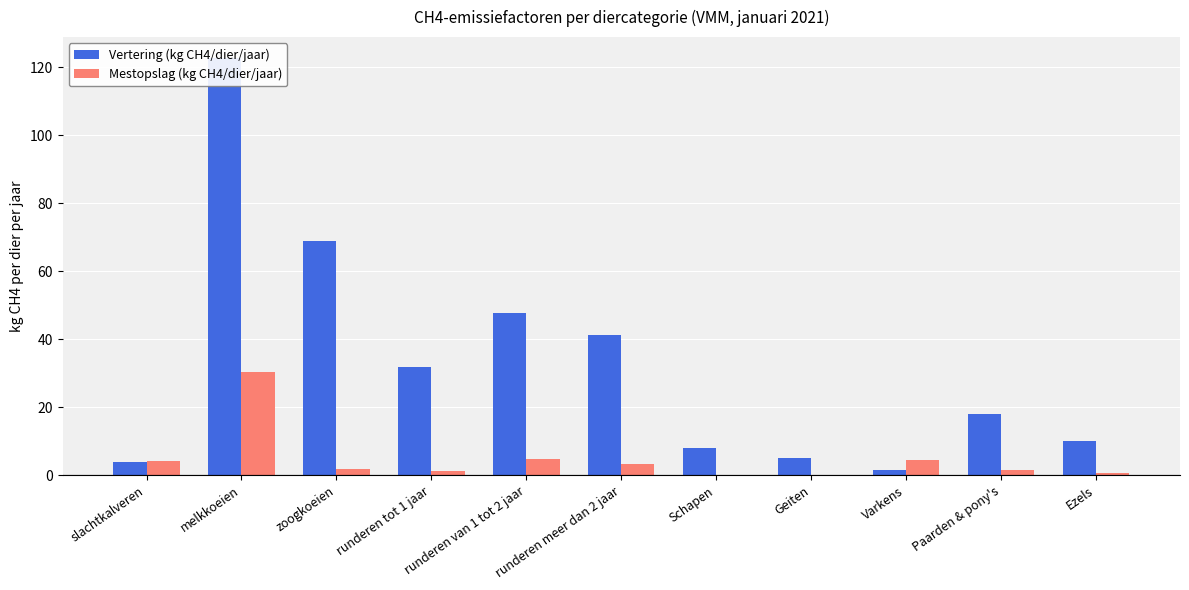

Reading left to right, what are all the values shown in this chart?

Vertering (kg CH4/dier/jaar): slachtkalveren=4.1	melkkoeien=122.8	zoogkoeien=68.9	runderen tot 1 jaar=31.9	runderen van 1 tot 2 jaar=47.8	runderen meer dan 2 jaar=41.4	Schapen=8.0	Geiten=5.0	Varkens=1.5	Paarden & pony's=18.0	Ezels=10.0
Mestopslag (kg CH4/dier/jaar): slachtkalveren=4.2	melkkoeien=30.5	zoogkoeien=1.9	runderen tot 1 jaar=1.2	runderen van 1 tot 2 jaar=4.7	runderen meer dan 2 jaar=3.3	Schapen=0.2	Geiten=0.1	Varkens=4.5	Paarden & pony's=1.6	Ezels=0.8